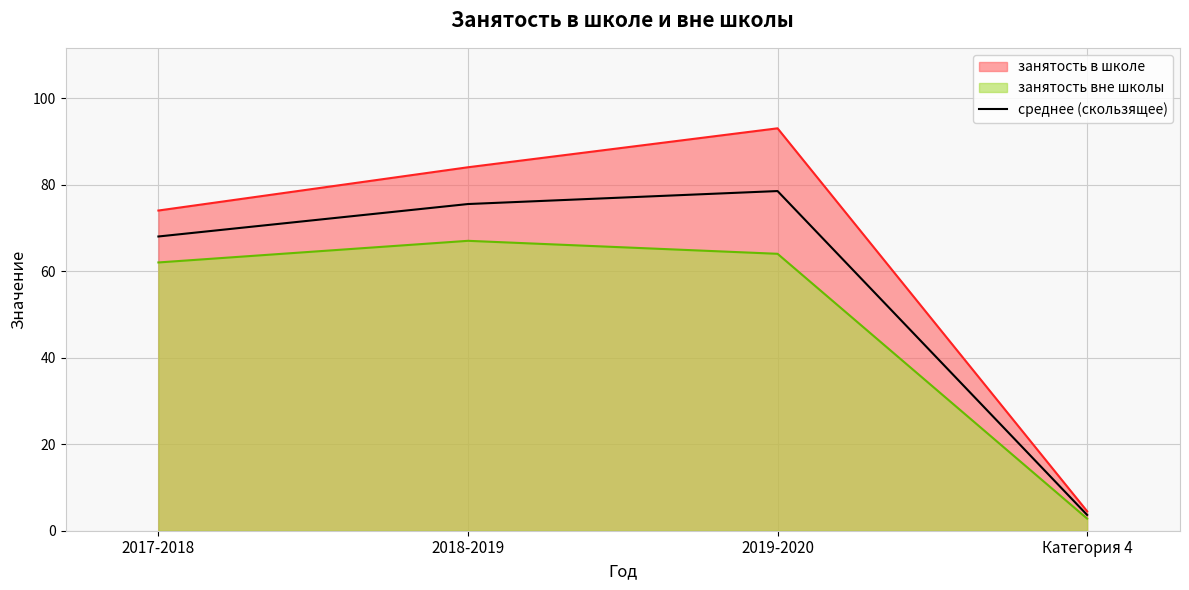

Between 2019-2020 and Категория 4, which series saw the biggest shift?

занятость в школе